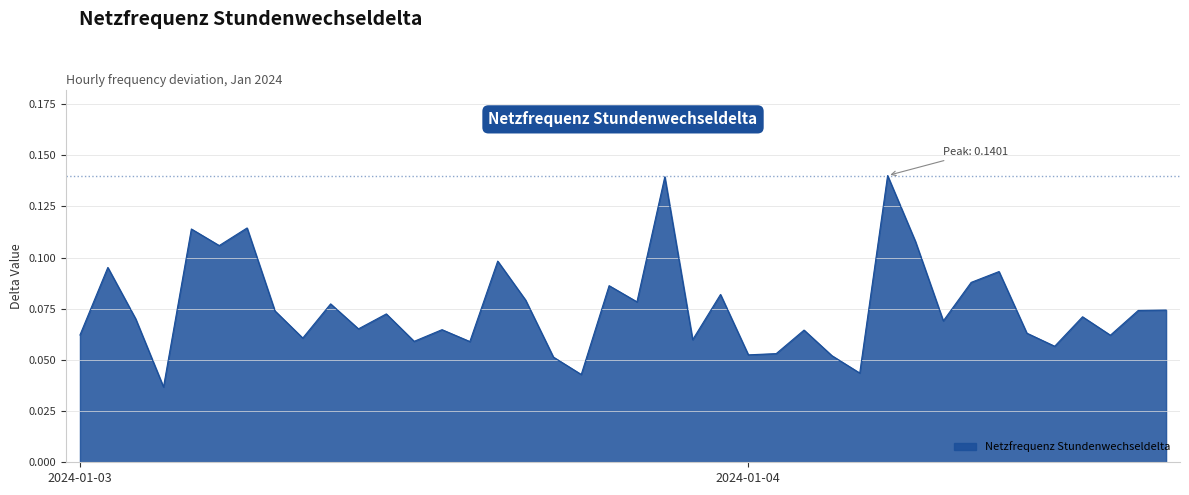

Rank the categories by value from lowest to highest.

2024-01-03 03:00, 2024-01-03 18:00, 2024-01-04 04:00, 2024-01-03 17:00, 2024-01-04 03:00, 2024-01-04 00:00, 2024-01-04 01:00, 2024-01-04 11:00, 2024-01-03 14:00, 2024-01-03 12:00, 2024-01-03 22:00, 2024-01-03 08:00, 2024-01-04 13:00, 2024-01-03 00:00, 2024-01-04 10:00, 2024-01-04 02:00, 2024-01-03 13:00, 2024-01-03 10:00, 2024-01-04 07:00, 2024-01-03 02:00, 2024-01-04 12:00, 2024-01-03 11:00, 2024-01-03 07:00, 2024-01-04 14:00, 2024-01-04 15:00, 2024-01-03 09:00, 2024-01-03 20:00, 2024-01-03 16:00, 2024-01-03 23:00, 2024-01-03 19:00, 2024-01-04 08:00, 2024-01-04 09:00, 2024-01-03 01:00, 2024-01-03 15:00, 2024-01-03 05:00, 2024-01-04 06:00, 2024-01-03 04:00, 2024-01-03 06:00, 2024-01-03 21:00, 2024-01-04 05:00